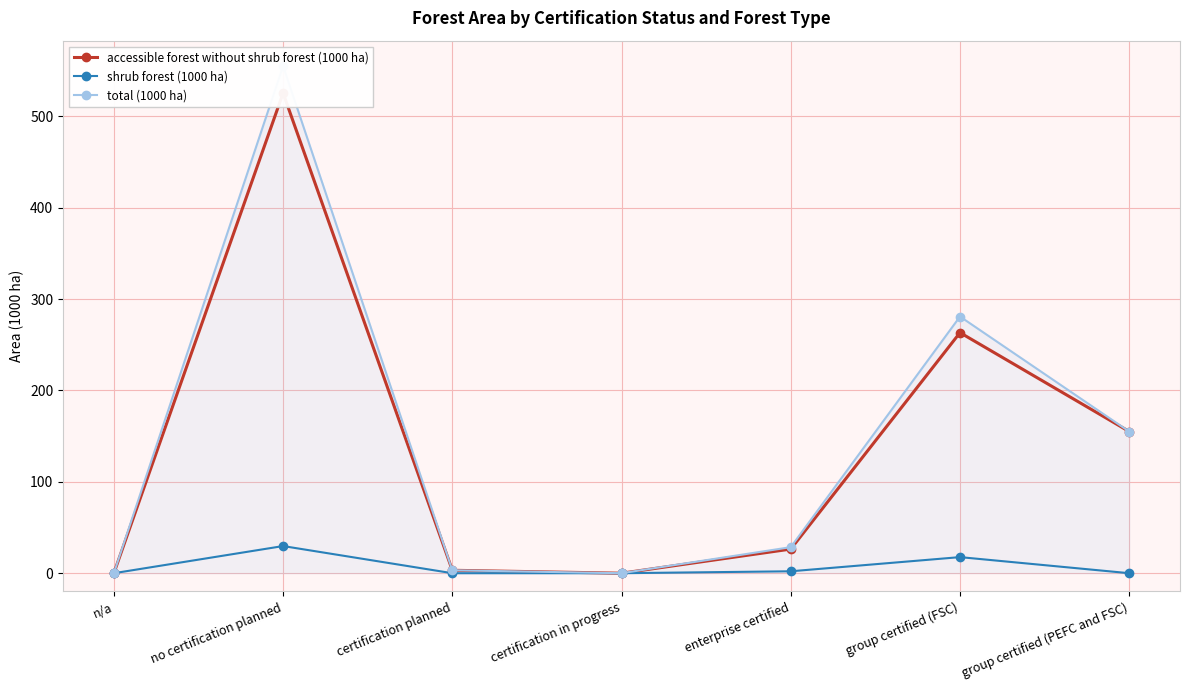

Reading right to left, list all the values displayed in this chart.

accessible forest without shrub forest (1000 ha): group certified (PEFC and FSC)=155.0	group certified (FSC)=263.2	enterprise certified=26.4	certification in progress=0.0	certification planned=3.2	no certification planned=525.3	n/a=0.0
shrub forest (1000 ha): group certified (PEFC and FSC)=0.0	group certified (FSC)=17.6	enterprise certified=2.1	certification in progress=0.0	certification planned=0.0	no certification planned=29.7	n/a=0.0
total (1000 ha): group certified (PEFC and FSC)=155.0	group certified (FSC)=280.8	enterprise certified=28.5	certification in progress=0.0	certification planned=3.2	no certification planned=554.9	n/a=0.0